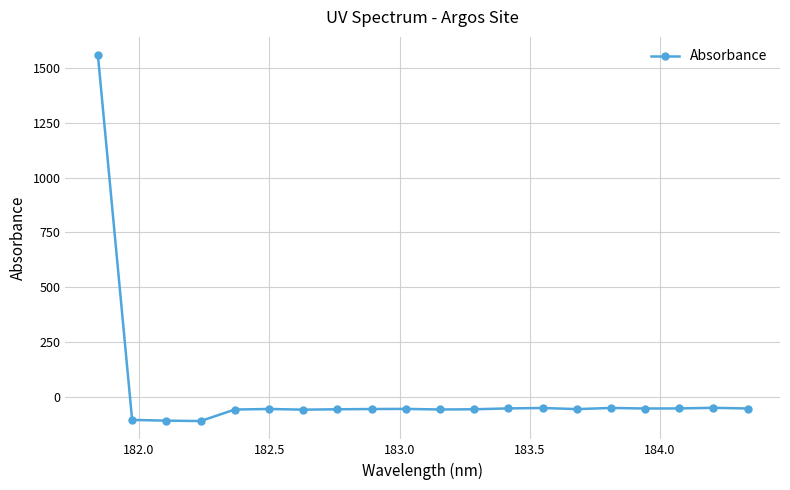

What is the minimum value shown in the chart?

-110.6